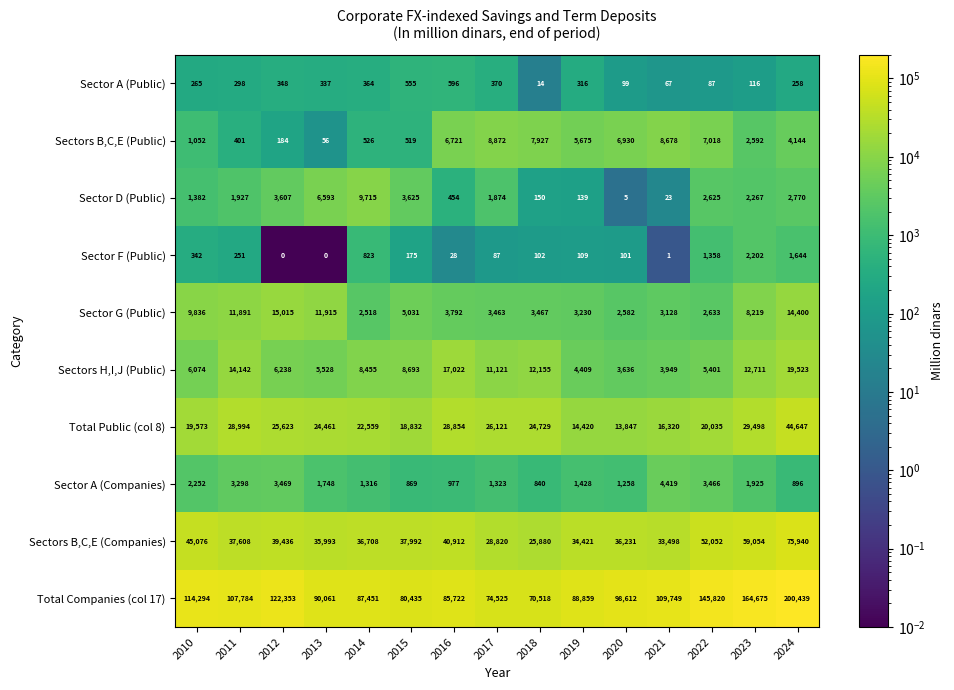

Which series has the largest total across all categories?

Total Companies (col 17)